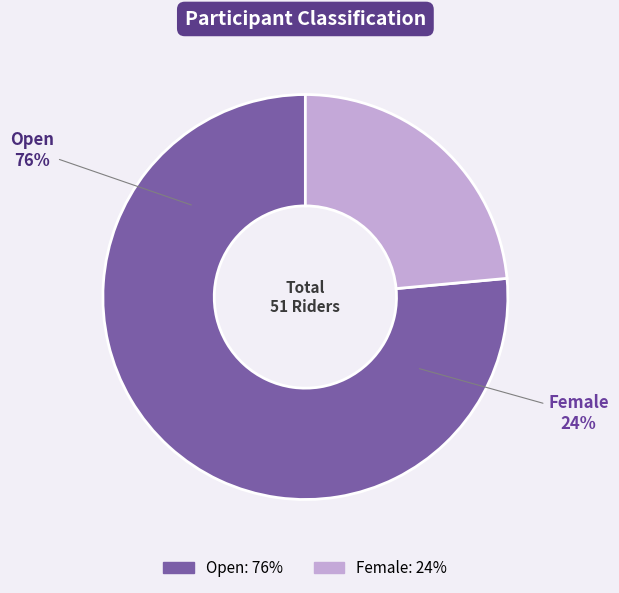

How many segments does this pie chart have?

2